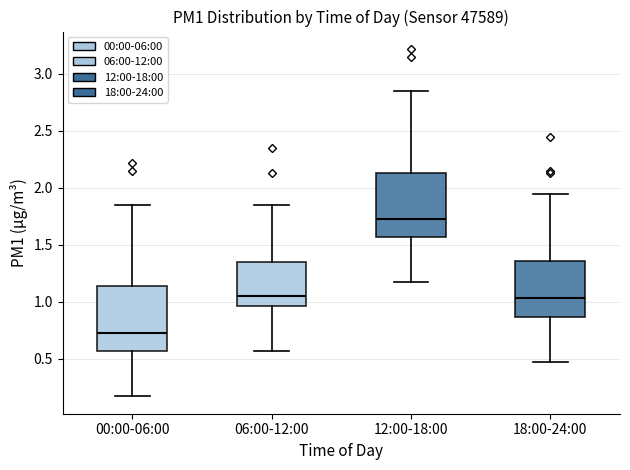

Where does the upper whisker of the box for 12:00-18:00 end on the y-axis? The values are not printed on the chart, so give them approximately, as read against the axis.

2.85